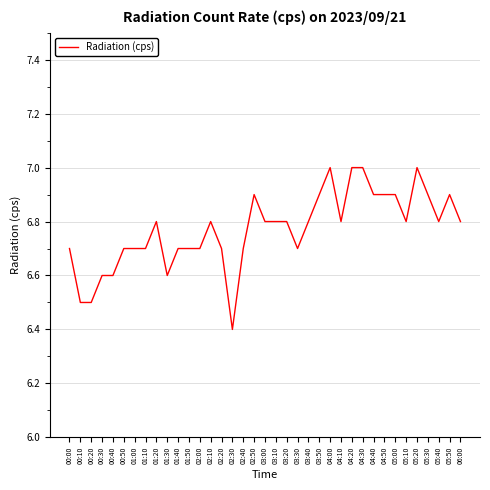

What is the ratio of the value at 03:00 to the value at 03:20?

1.0